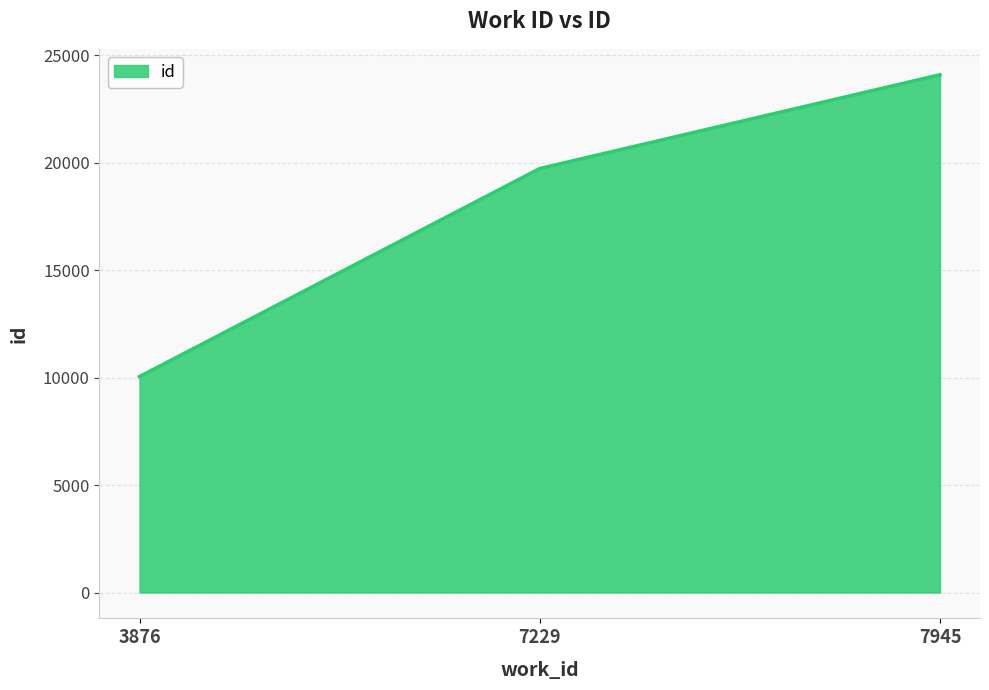

At which category does the chart reach its minimum across all series?

3876